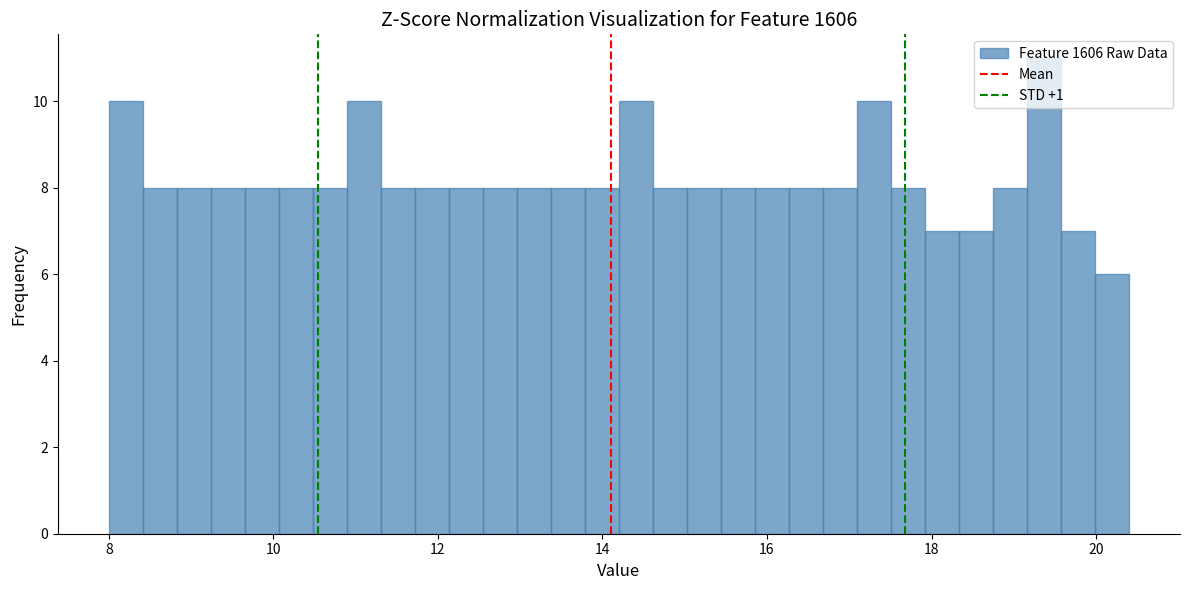

Around what value on the x-axis is the tallest bar? Give the approximate position of its centre, as read against the axis.

19.4